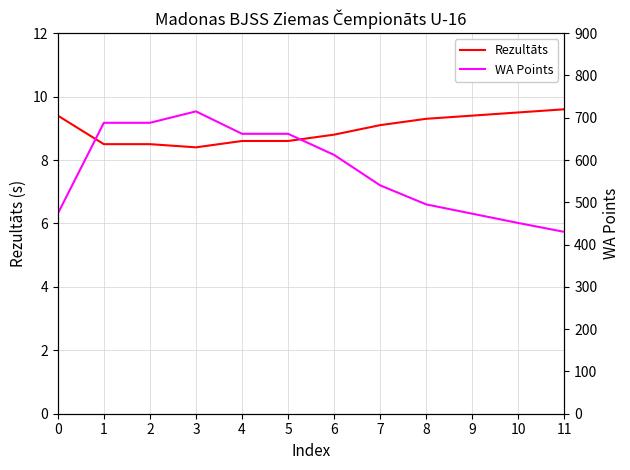

Which series has the largest total across all categories?

WA Points